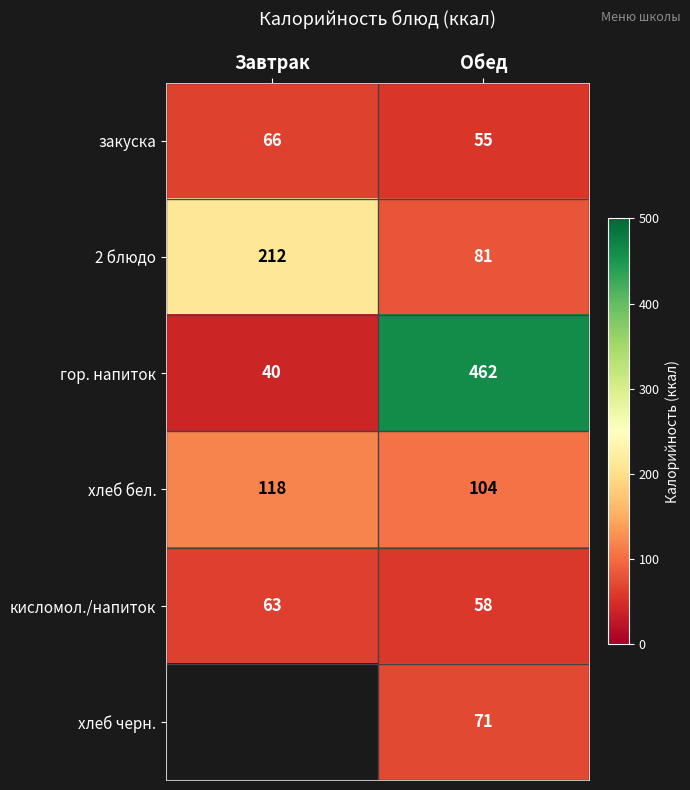

At how many categories does at least one series exceed 317?

1